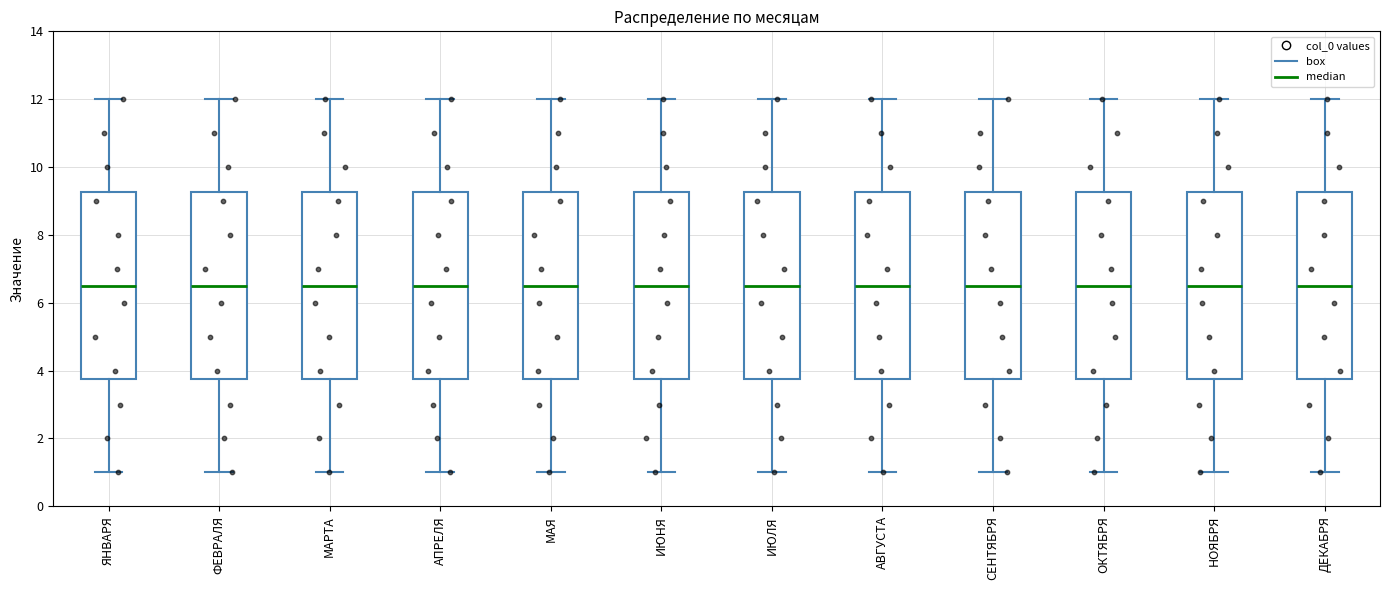

Reading left to right, transcribe this box plot: for each box, give where its median line is, the range the box spans, and where its two whiskers end, as read against the y-axis. The values are not printed on the chart, so give them approximately, as read against the axis.

ЯНВАРЯ: median 6.6, box 3.8 to 9.2, whiskers 1.0 to 12.0
ФЕВРАЛЯ: median 6.6, box 3.8 to 9.2, whiskers 1.0 to 12.0
МАРТА: median 6.6, box 3.8 to 9.2, whiskers 1.0 to 12.0
АПРЕЛЯ: median 6.6, box 3.8 to 9.2, whiskers 1.0 to 12.0
МАЯ: median 6.6, box 3.8 to 9.2, whiskers 1.0 to 12.0
ИЮНЯ: median 6.6, box 3.8 to 9.2, whiskers 1.0 to 12.0
ИЮЛЯ: median 6.6, box 3.8 to 9.2, whiskers 1.0 to 12.0
АВГУСТА: median 6.6, box 3.8 to 9.2, whiskers 1.0 to 12.0
СЕНТЯБРЯ: median 6.6, box 3.8 to 9.2, whiskers 1.0 to 12.0
ОКТЯБРЯ: median 6.6, box 3.8 to 9.2, whiskers 1.0 to 12.0
НОЯБРЯ: median 6.6, box 3.8 to 9.2, whiskers 1.0 to 12.0
ДЕКАБРЯ: median 6.6, box 3.8 to 9.2, whiskers 1.0 to 12.0